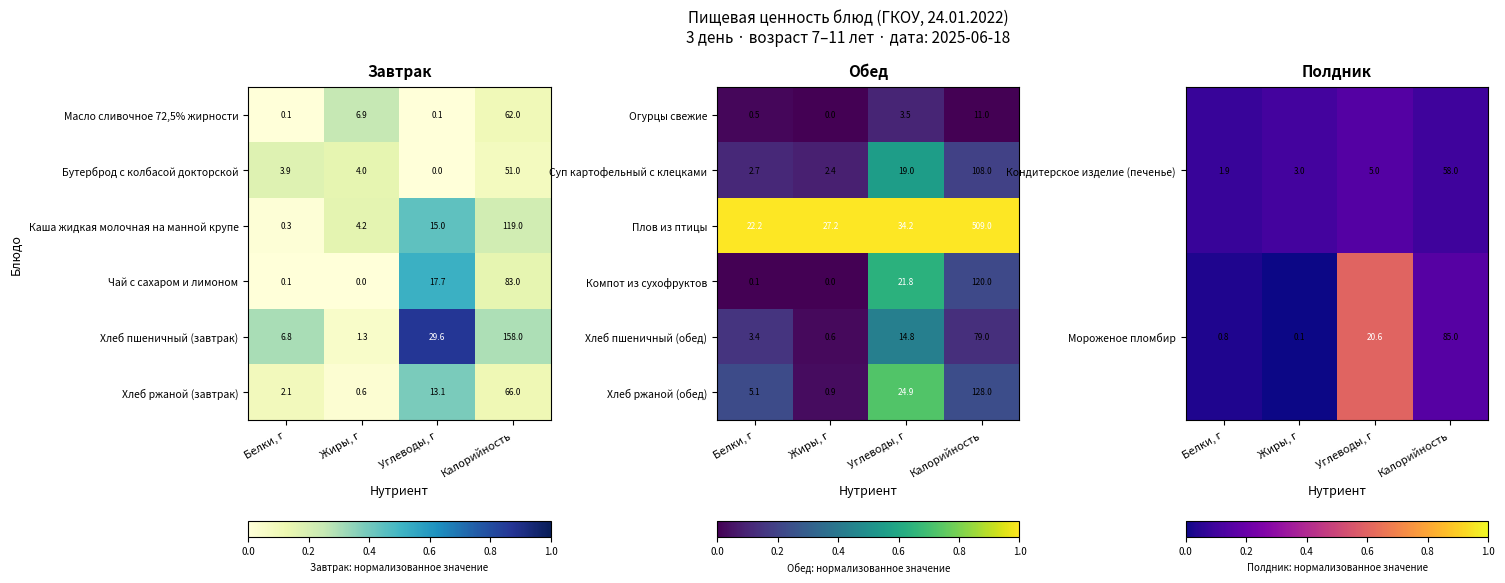

What is the average value of the Плов из птицы series?

148.2